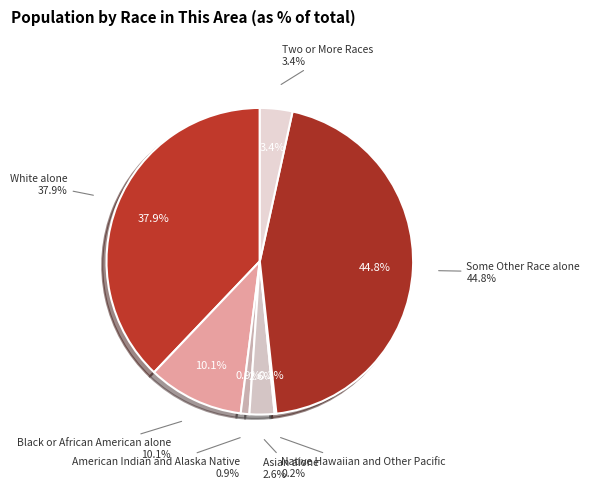

Combined, do Some Other Race alone and Black or African American alone account for over 50%?

Yes